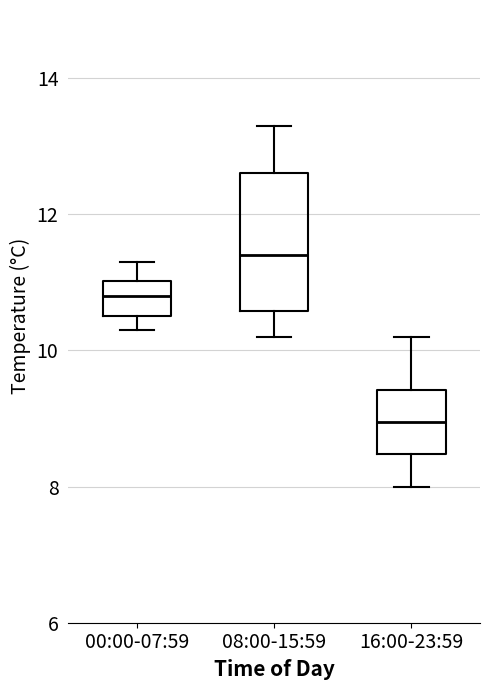

Reading left to right, read every box against the y-axis: the position of its median line, the range the box covers, and the ends of its whiskers. The values are not printed on the chart, so give them approximately, as read against the axis.

00:00-07:59: median 10.8, box 10.6 to 11.0, whiskers 10.4 to 11.4
08:00-15:59: median 11.4, box 10.6 to 12.6, whiskers 10.2 to 13.4
16:00-23:59: median 9.0, box 8.4 to 9.4, whiskers 8.0 to 10.2